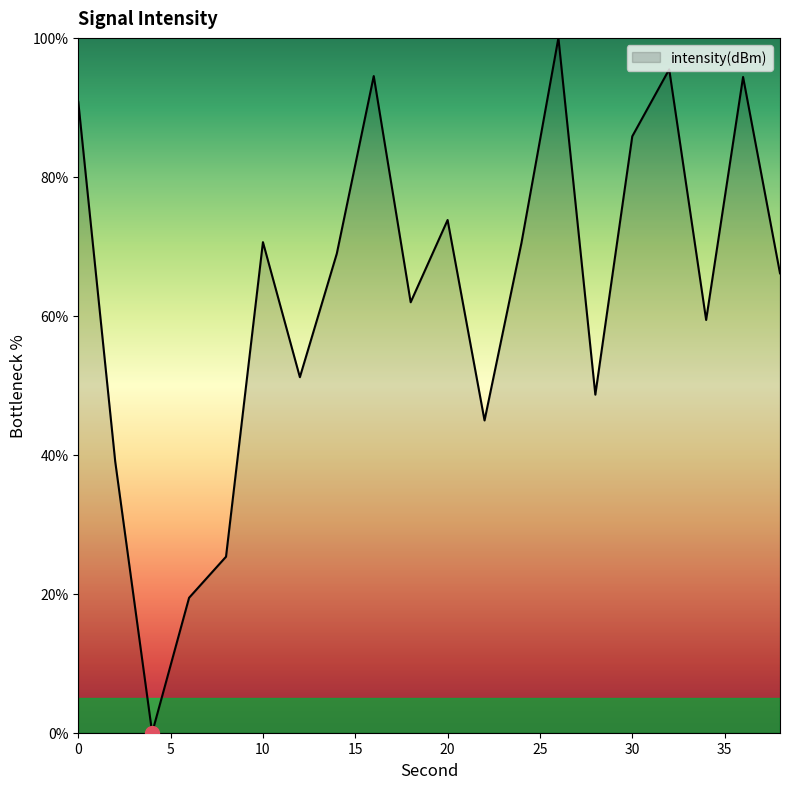

What is the maximum value shown in the chart?

100.0